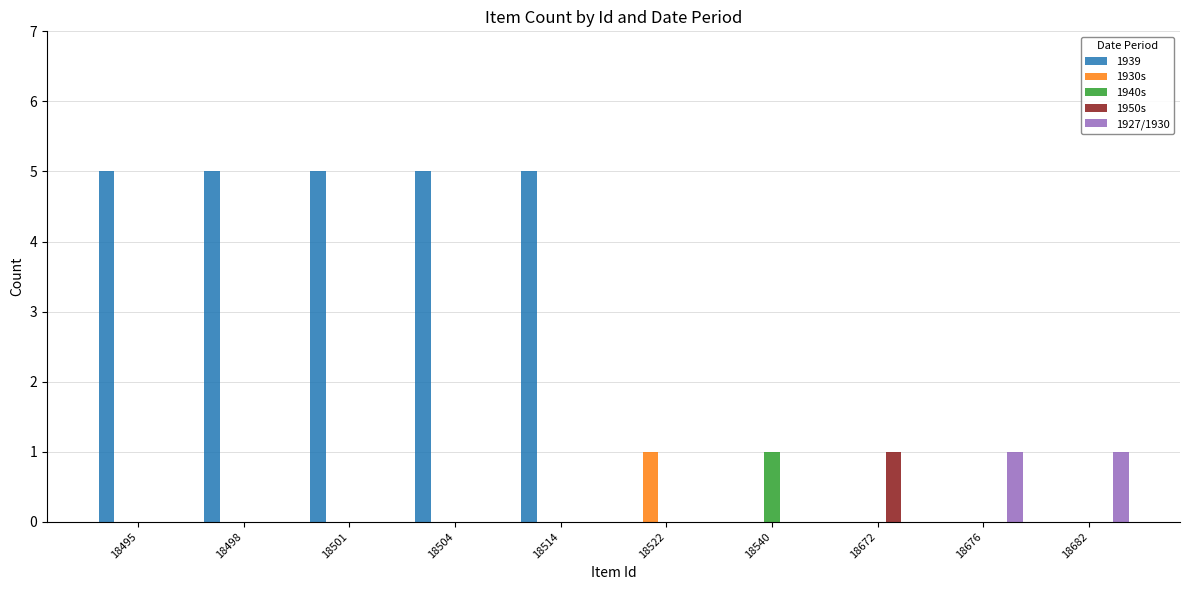

Count the 1950s values in the range 0 to 1.

10